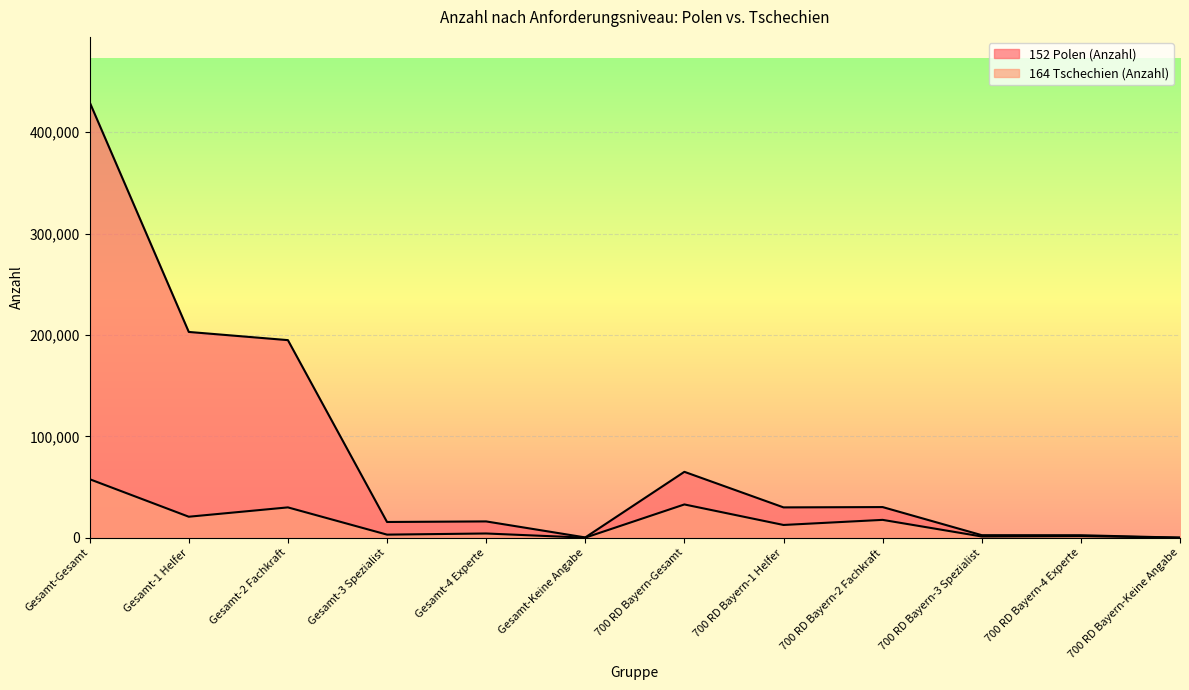

What is the label of the 8th point from the right?

Gesamt-4 Experte